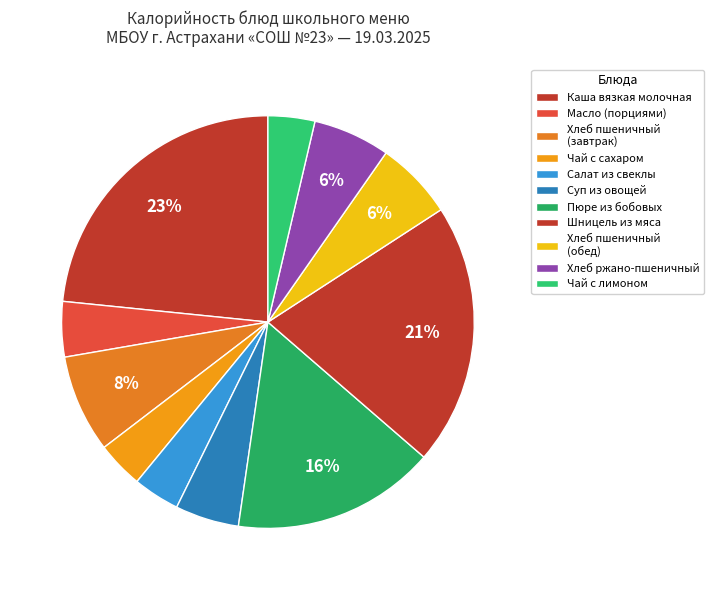

How many segments does this pie chart have?

11